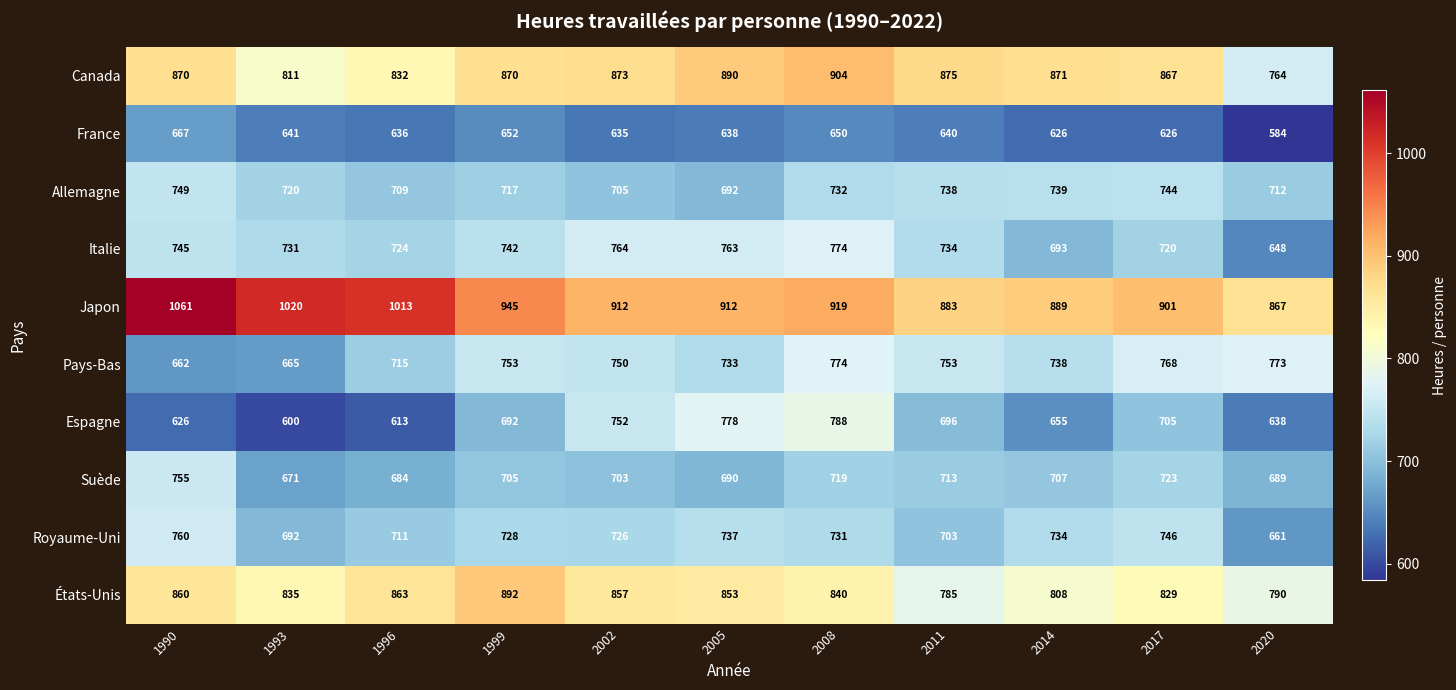

At which label does Allemagne first exceed 720?

1990